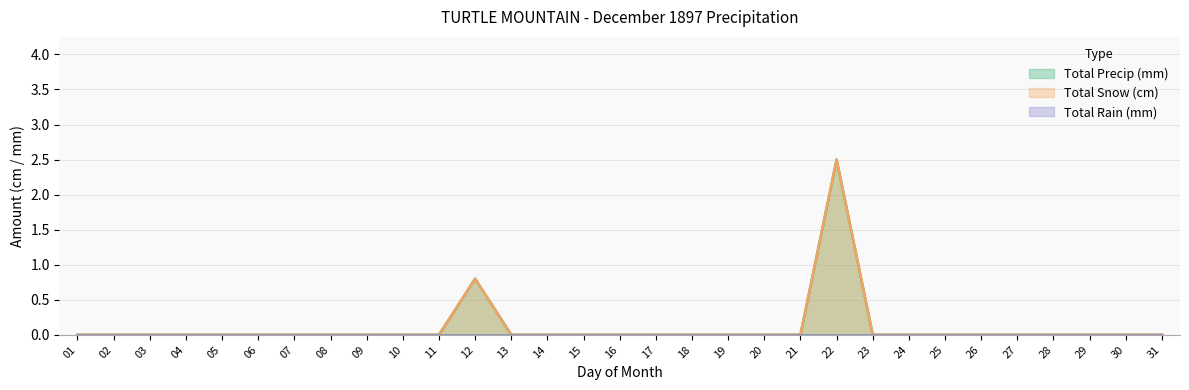

True or false: Total Snow (cm) and Total Precip (mm) intersect in this chart.

False